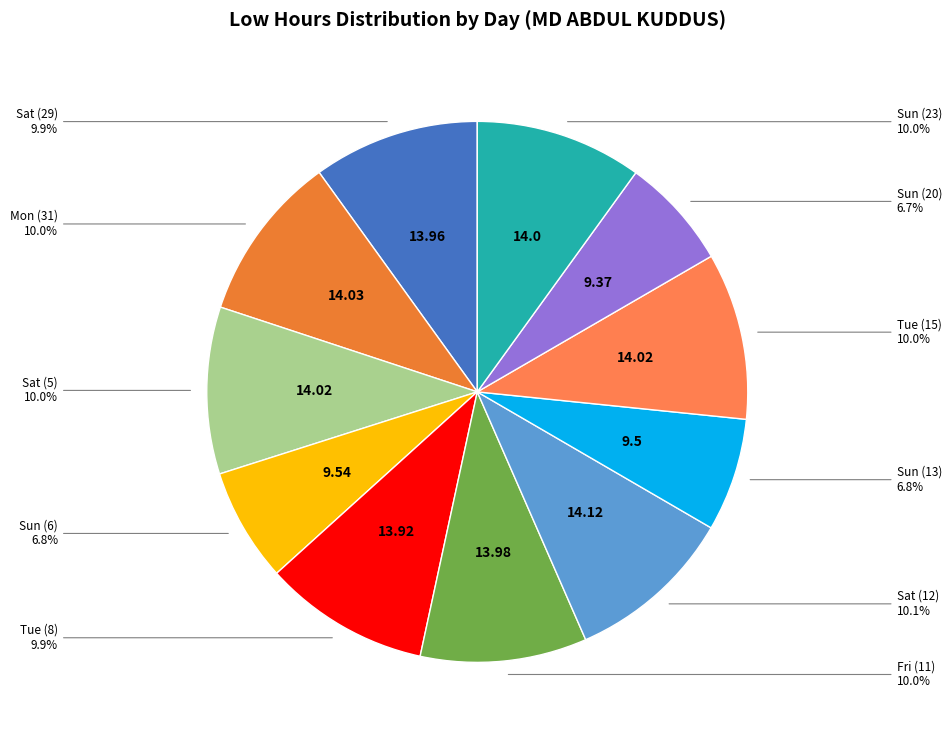

Is there a majority slice in this chart?

No